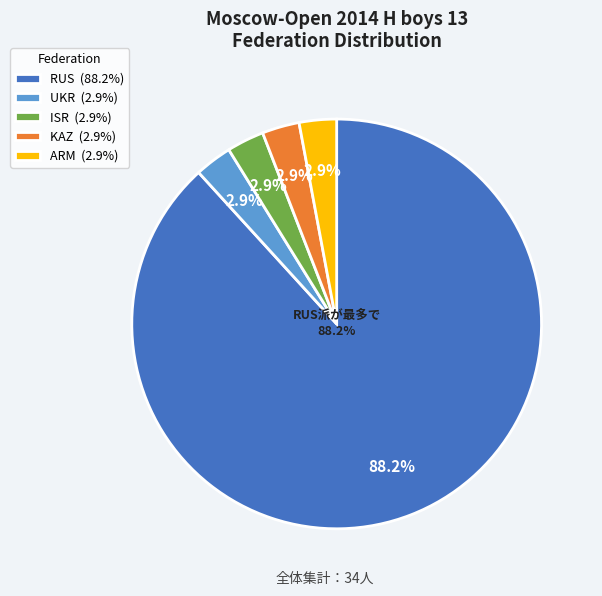

What percentage is the ISR slice, to the nearest percent?

3%